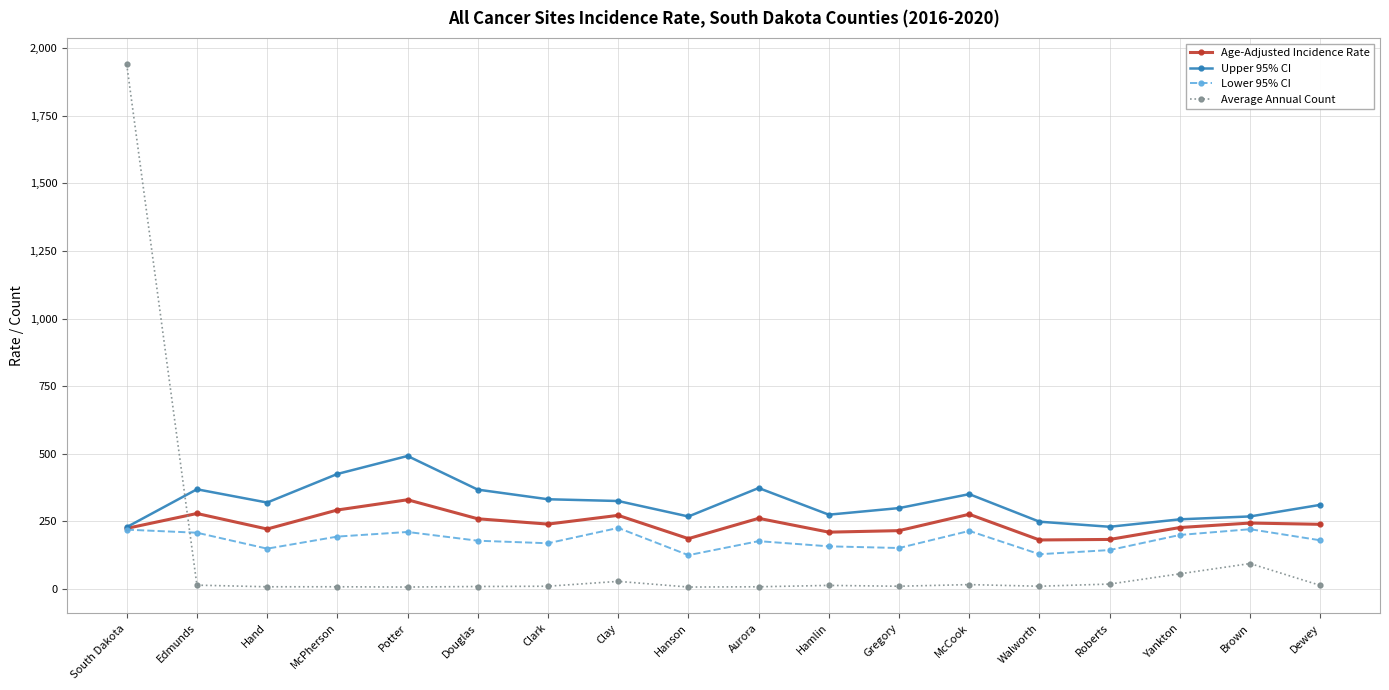

What is the sum of all Average Annual Count values?

2253.0